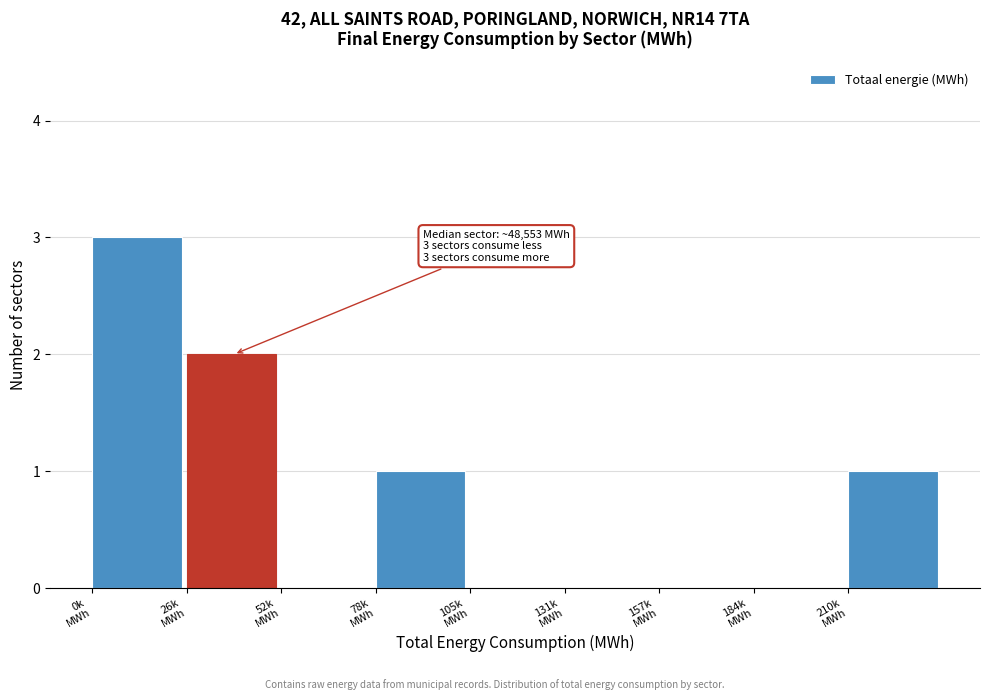

What is the greatest value displayed?

3